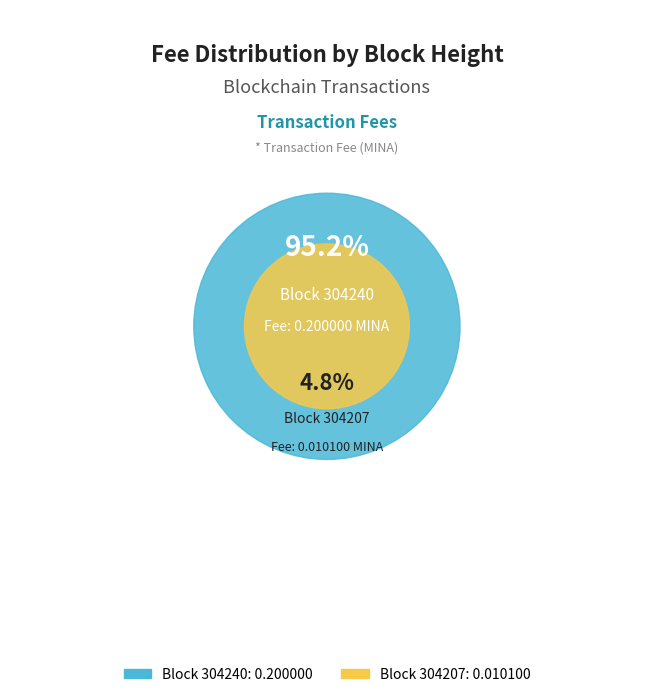

Is it true that 304207 is 14% of the pie?

False